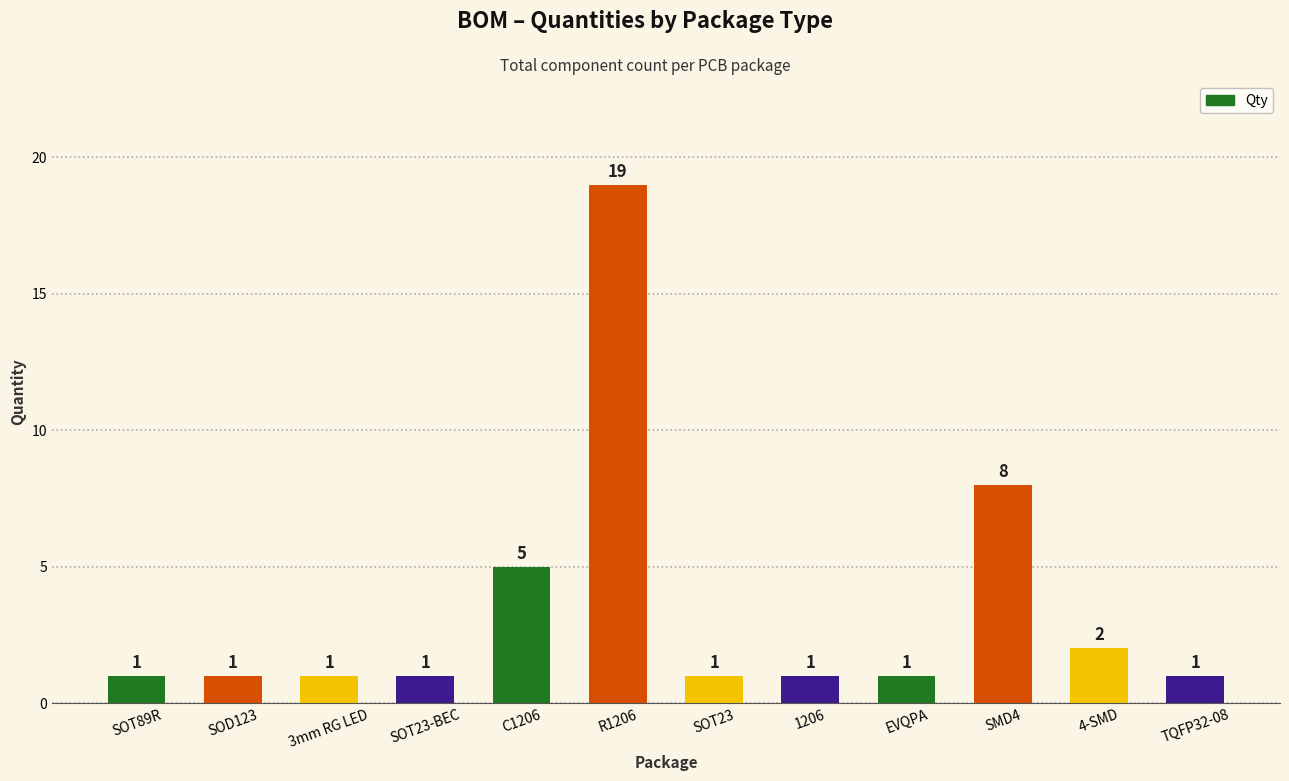

Which has a higher value, SMD4 or C1206?

SMD4